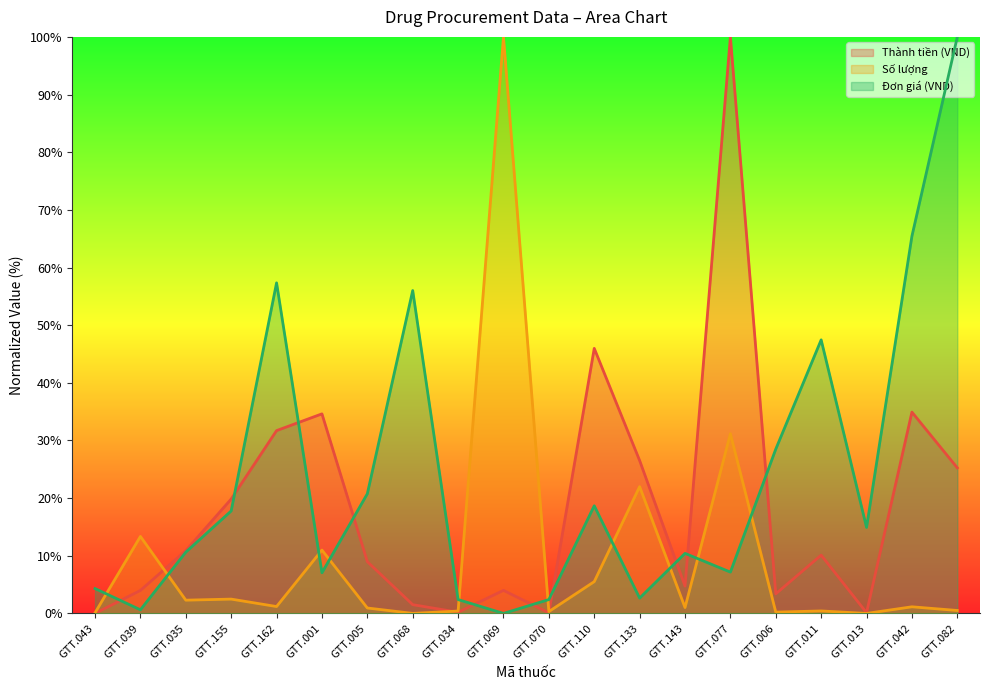

Count the number of categories in the chart.

20